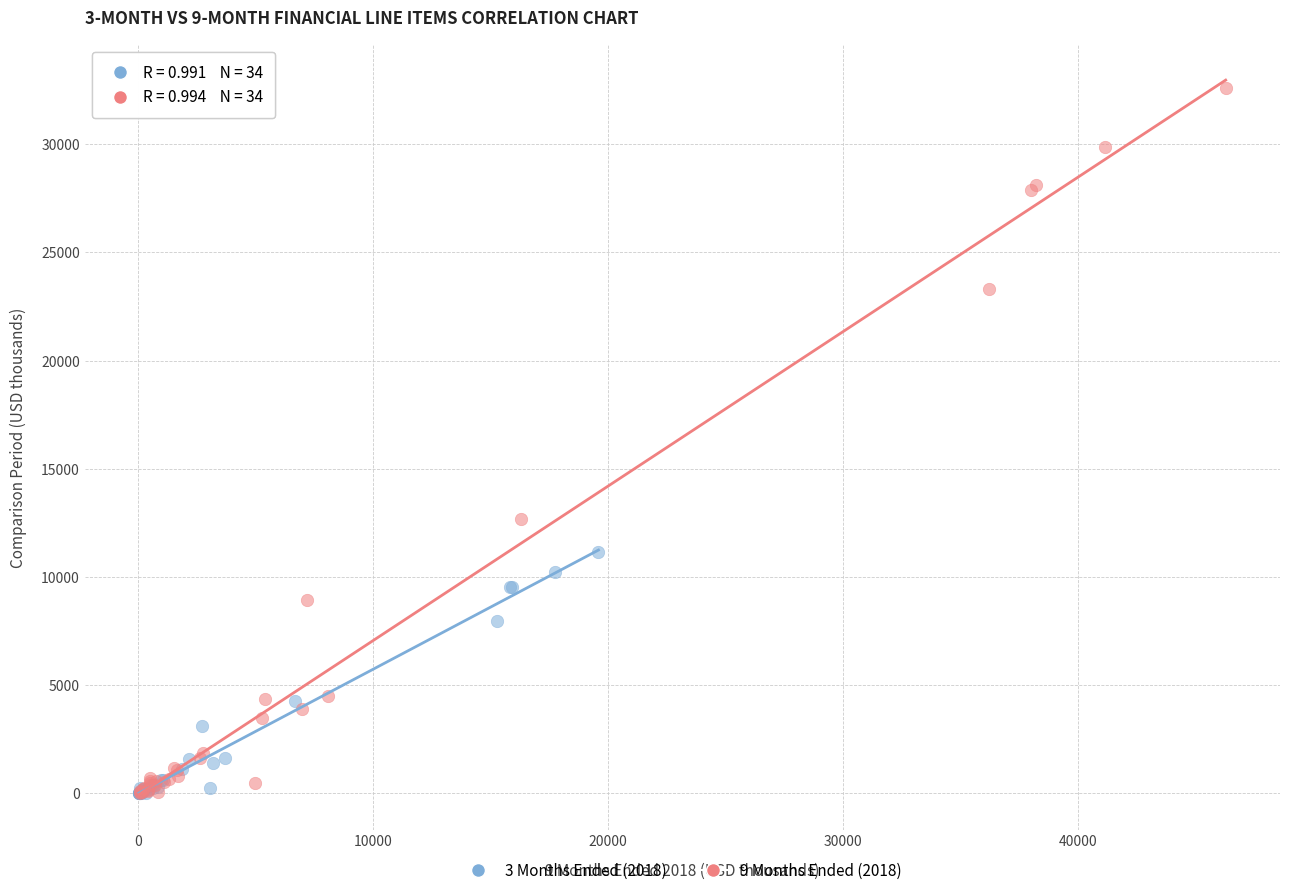

Which series reaches the maximum Y coordinate?

9 Months Ended (2018)